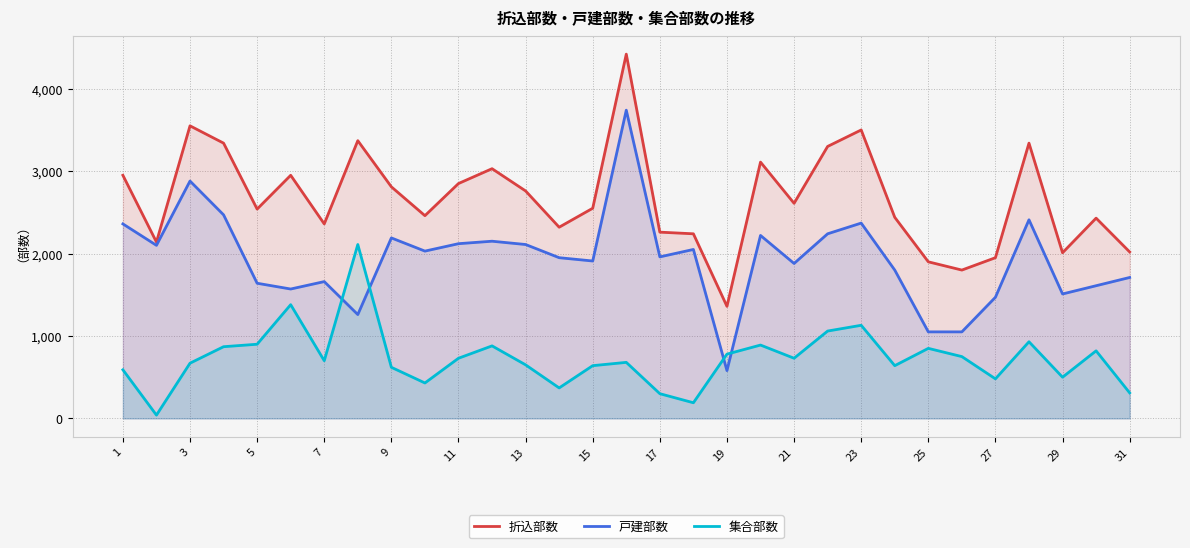

What is the lowest value of the 戸建部数 series?

580